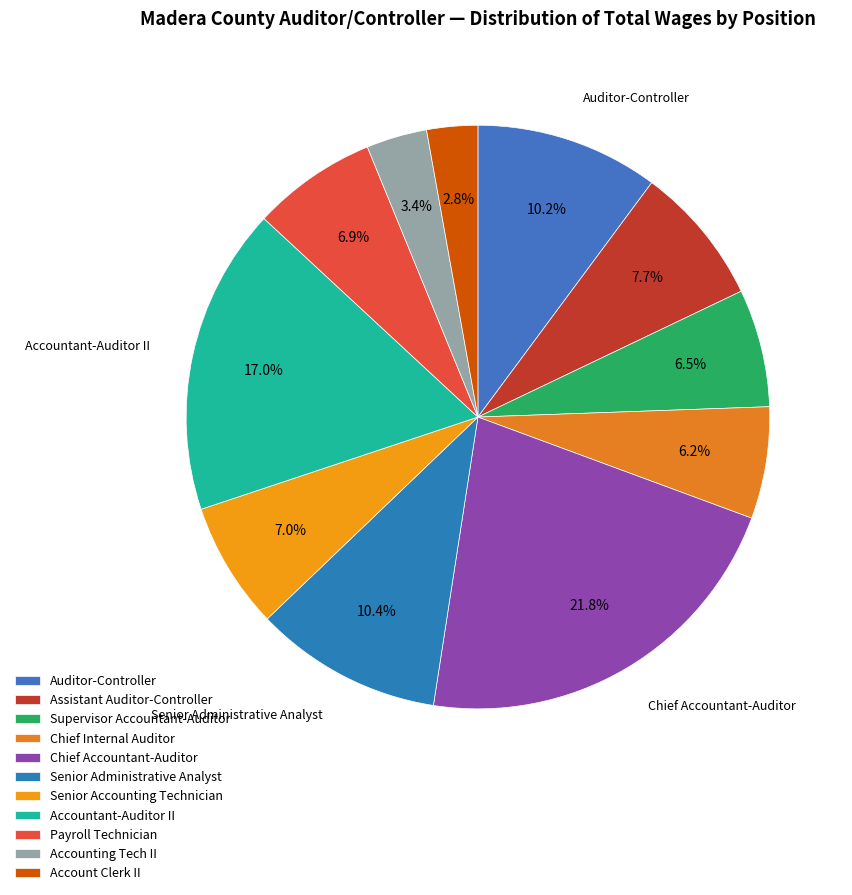

Does any single category account for the majority?

No